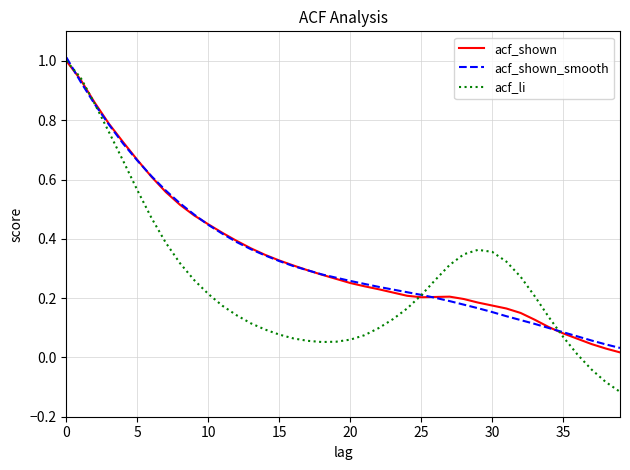

Which series has the largest range (max minus min)?

acf_li